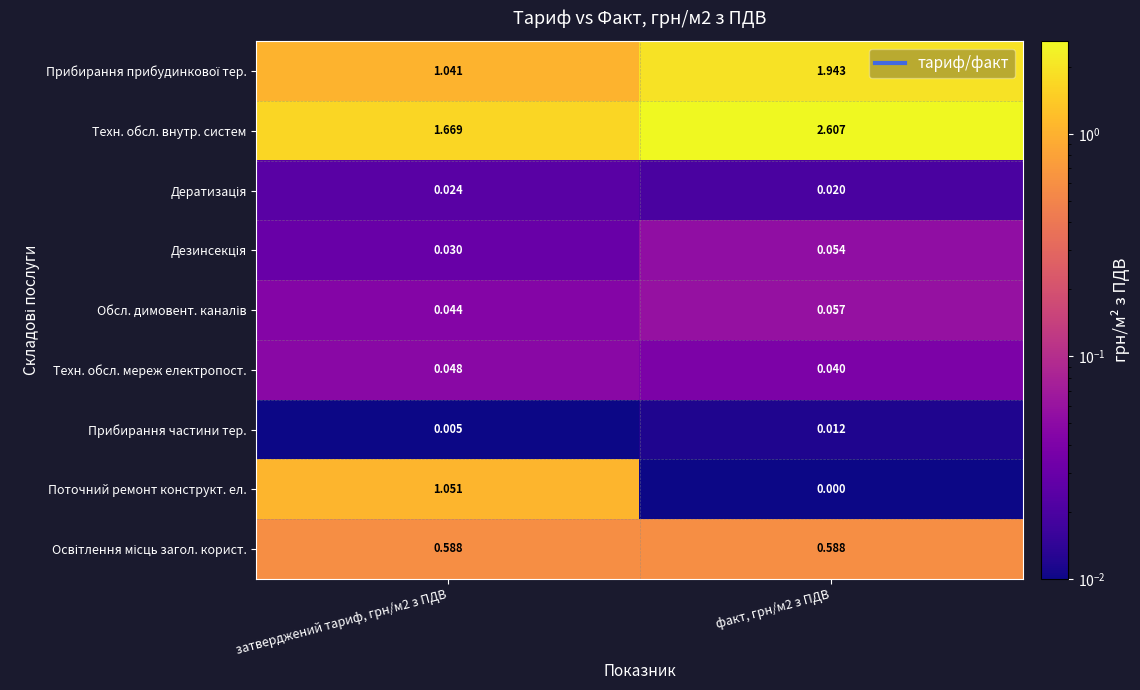

Which series has the largest total across all categories?

Техн. обсл. внутр. систем